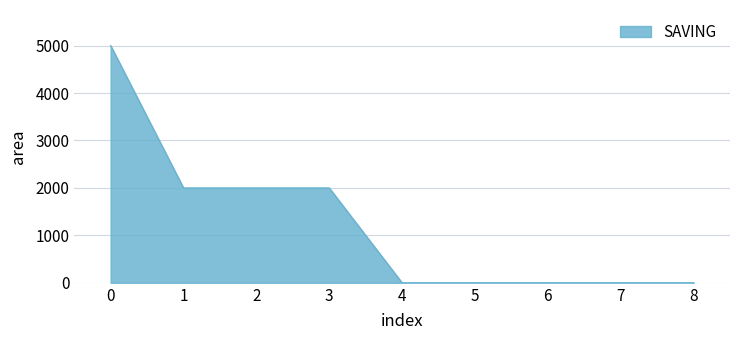

What is the maximum value shown in the chart?

5000